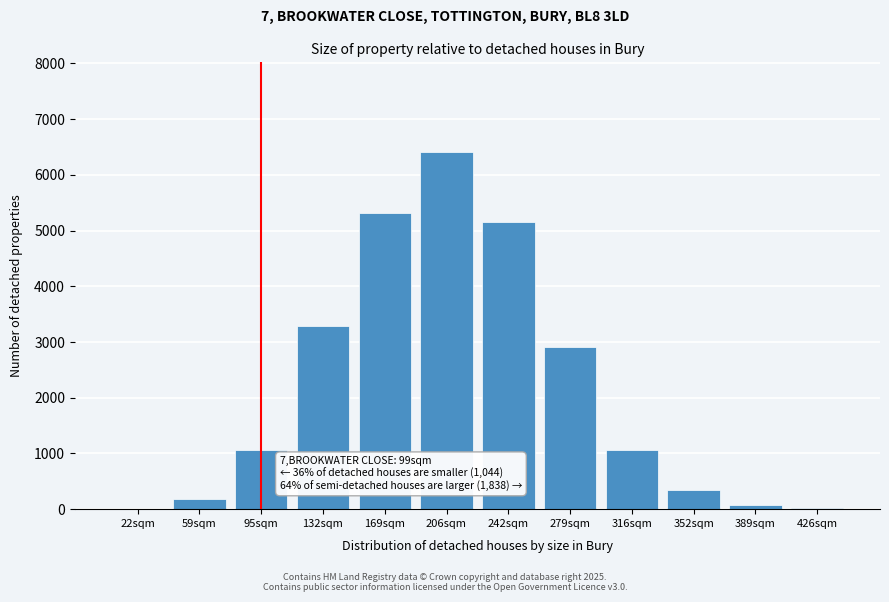

What is the greatest value displayed?

6415.4